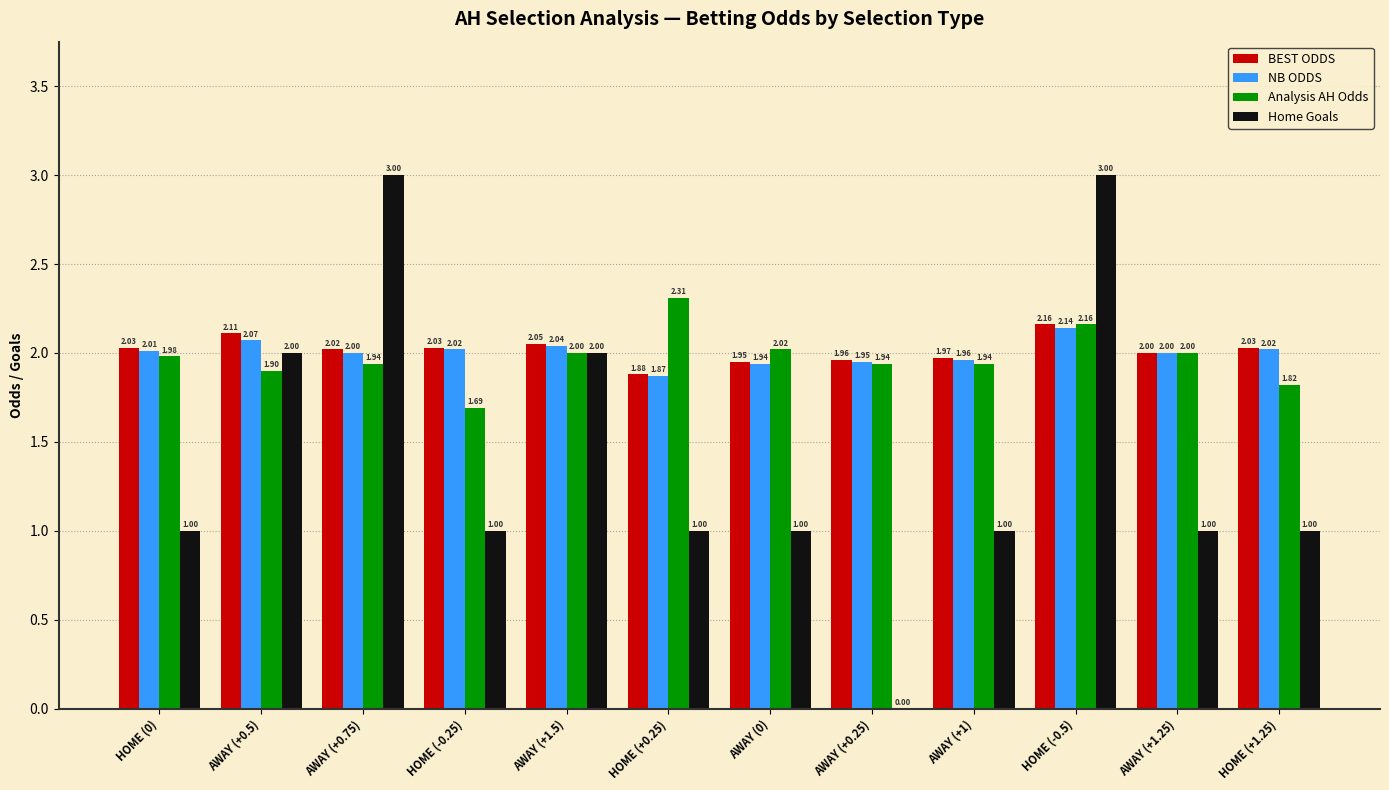

How many categories are shown in the chart?

12